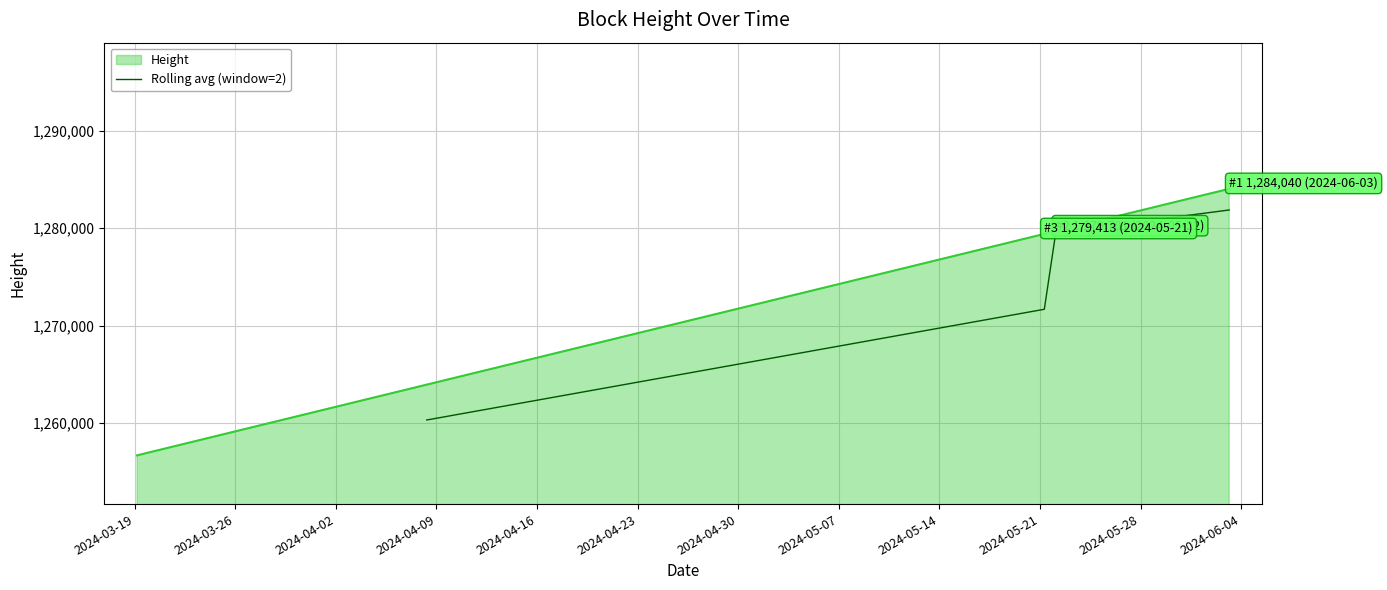

True or false: Rolling avg (window=2) has more than 0 points higher than both neighbors.

False